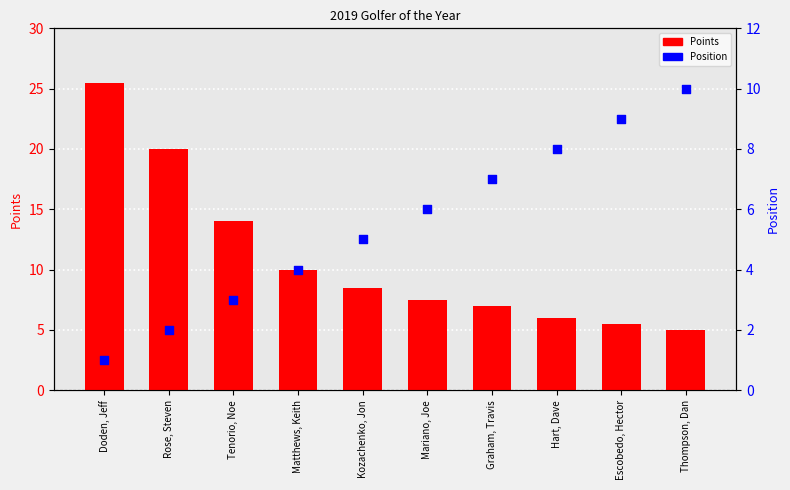

Is the value of Points at Escobedo, Hector greater than the value of Position at Rose, Steven?

Yes